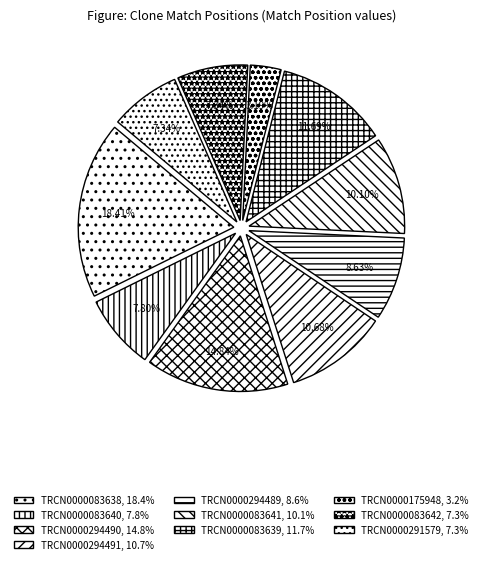

Is there a majority slice in this chart?

No